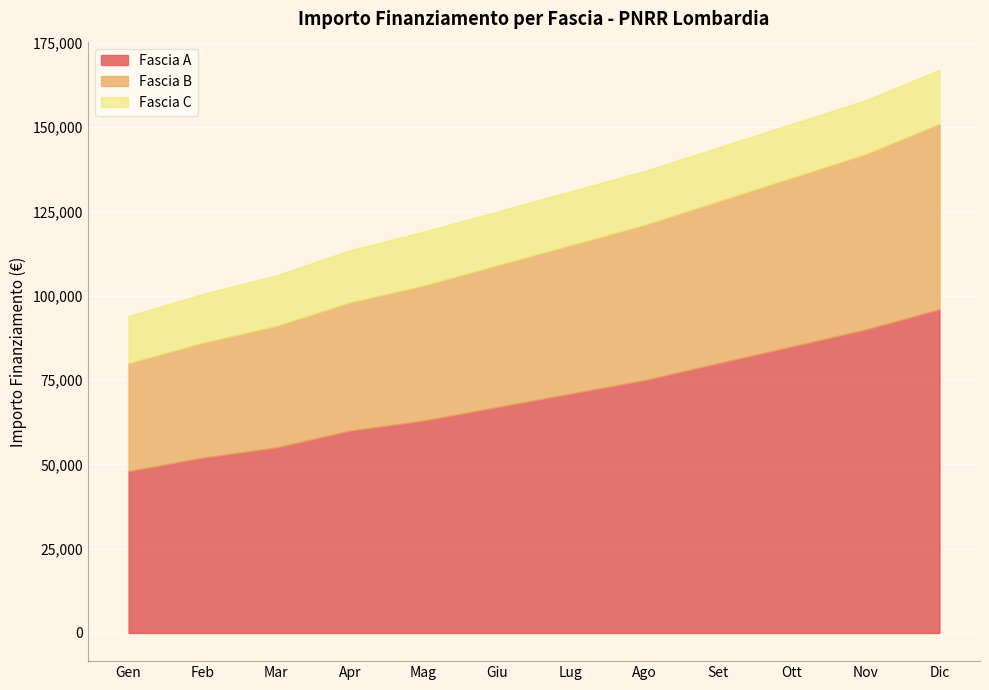

Count the number of categories in the chart.

20